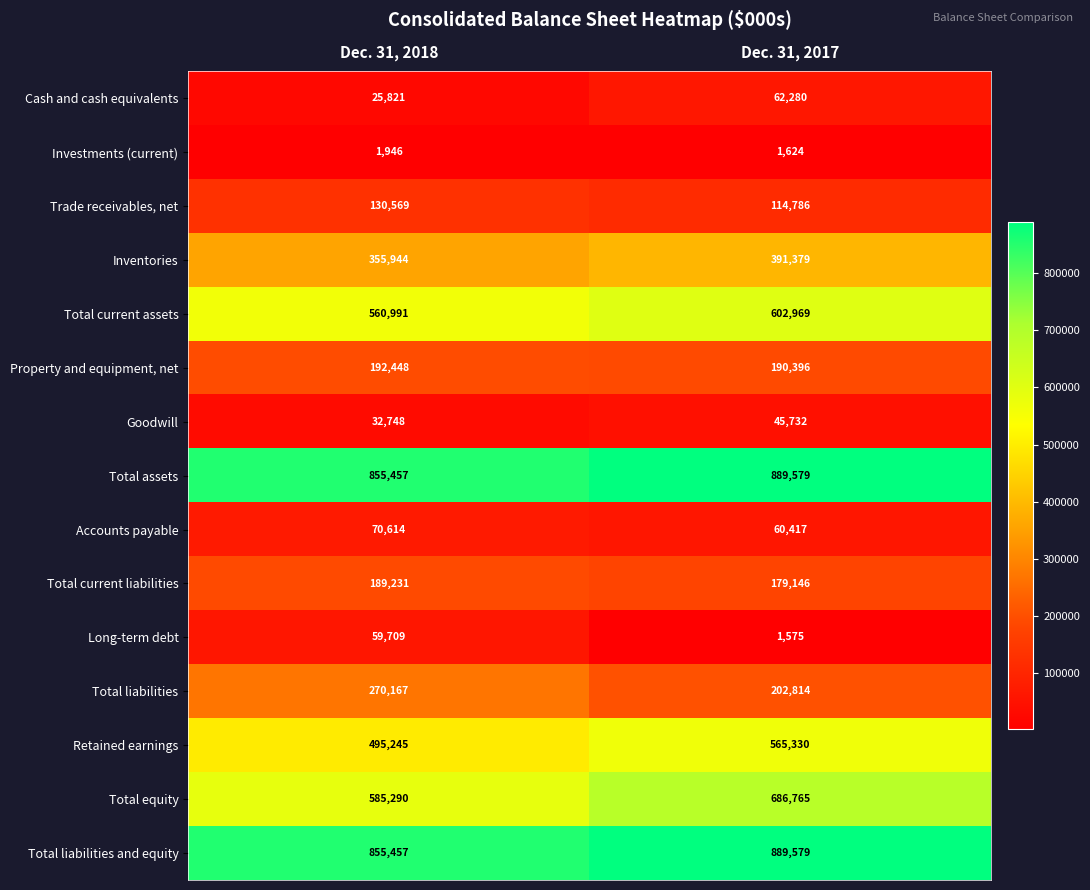

What is the difference between the maximum and minimum values in the Accounts payable series?

10197